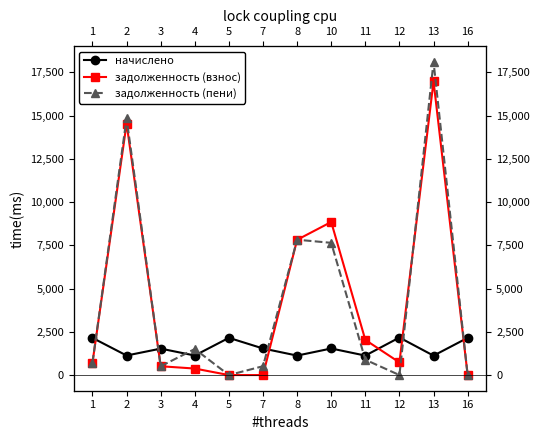

The начислено series shows 2148.3 at 1. True or false?

True